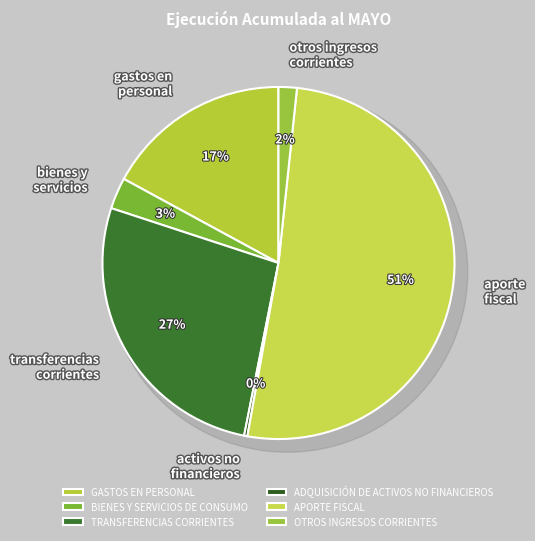

Rank the categories by value from highest to lowest.

APORTE FISCAL, TRANSFERENCIAS CORRIENTES, GASTOS EN PERSONAL, BIENES Y SERVICIOS DE CONSUMO, OTROS INGRESOS CORRIENTES, ADQUISICIÓN DE ACTIVOS NO FINANCIEROS